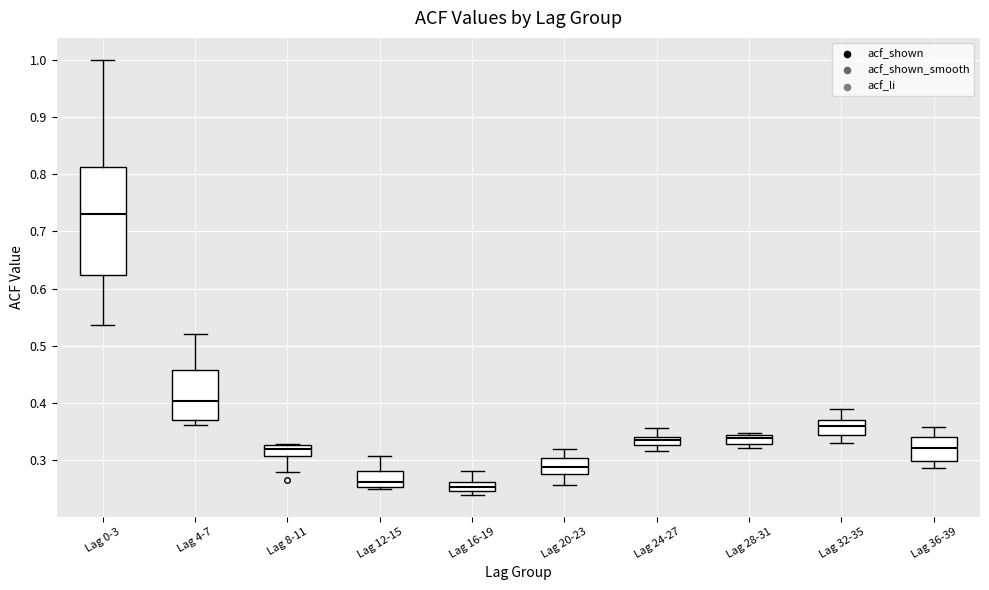

Comparing the boxes themselves (not the whiskers), which one is the tallest?

Lag 0-3